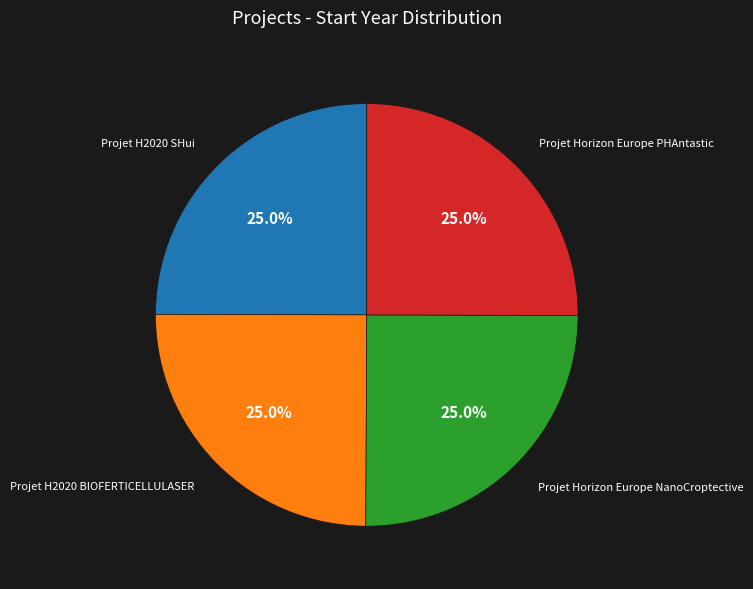

What is the ratio of the value at Projet H2020 SHui to the value at Projet Horizon Europe PHAntastic?

1.0